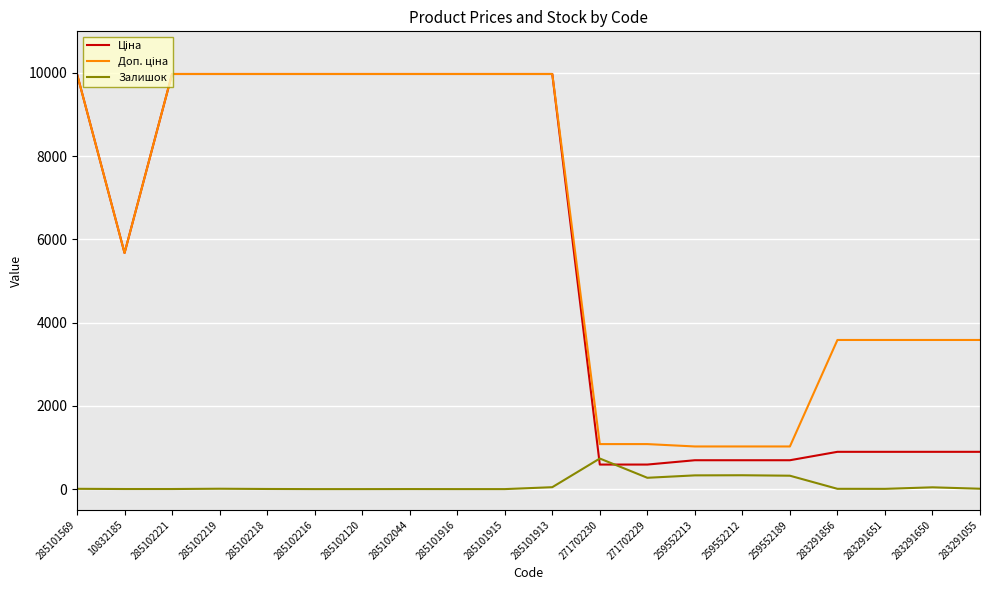

Is it true that Залишок equals 0.0 at 285102120?

True